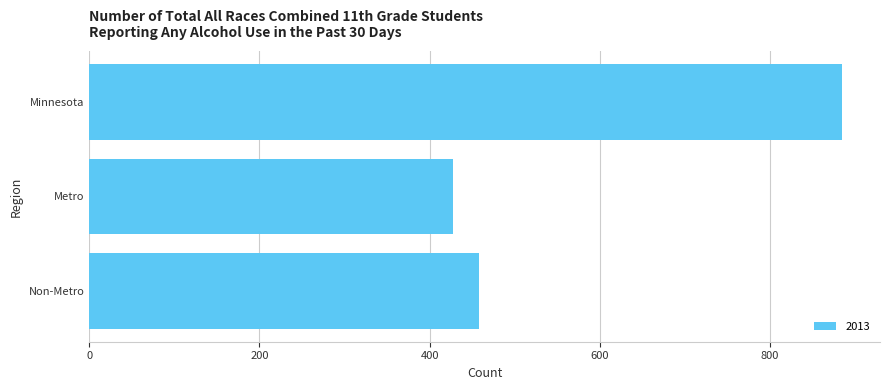

Where is the data nearest to the value 656?

Non-Metro